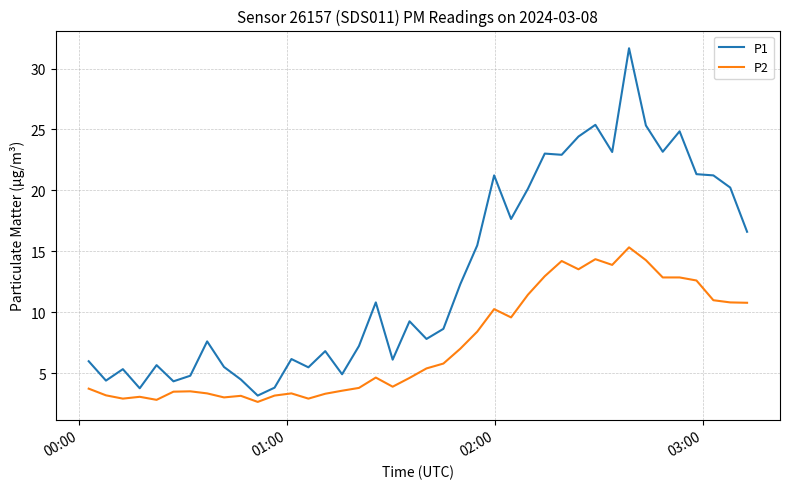

Which series has the widest spread of values?

P1